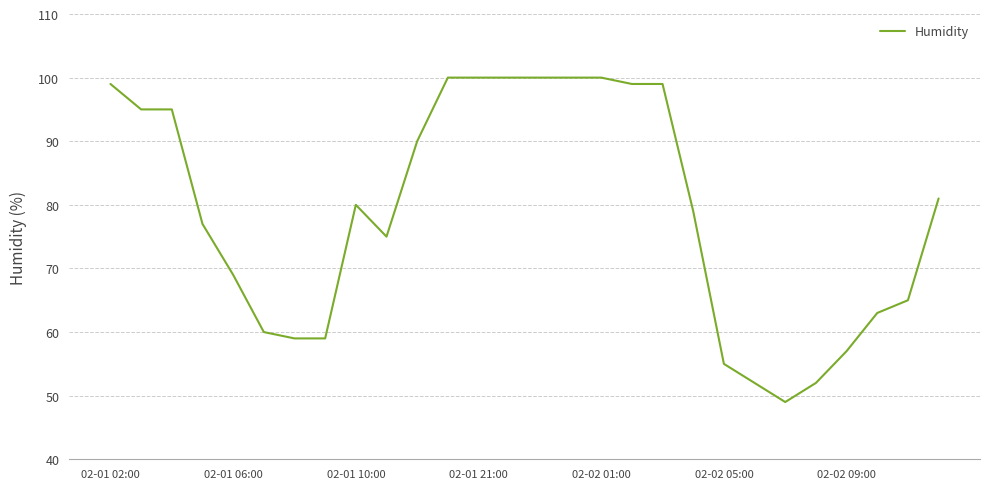

What is the minimum value shown in the chart?

49